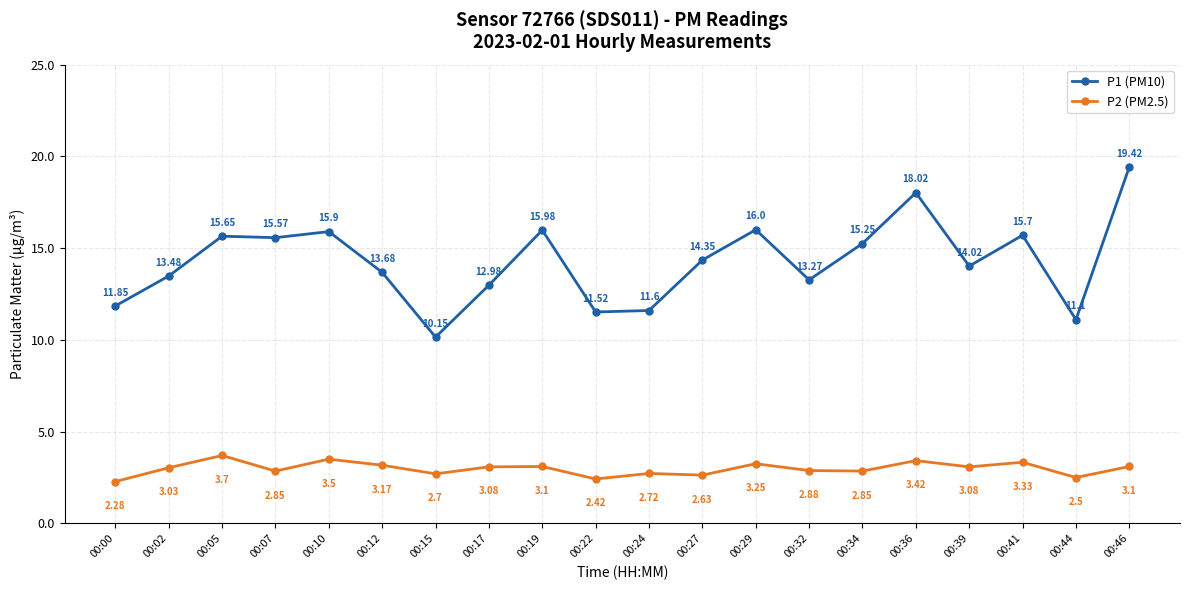

Which category has the highest value across all series?

00:46